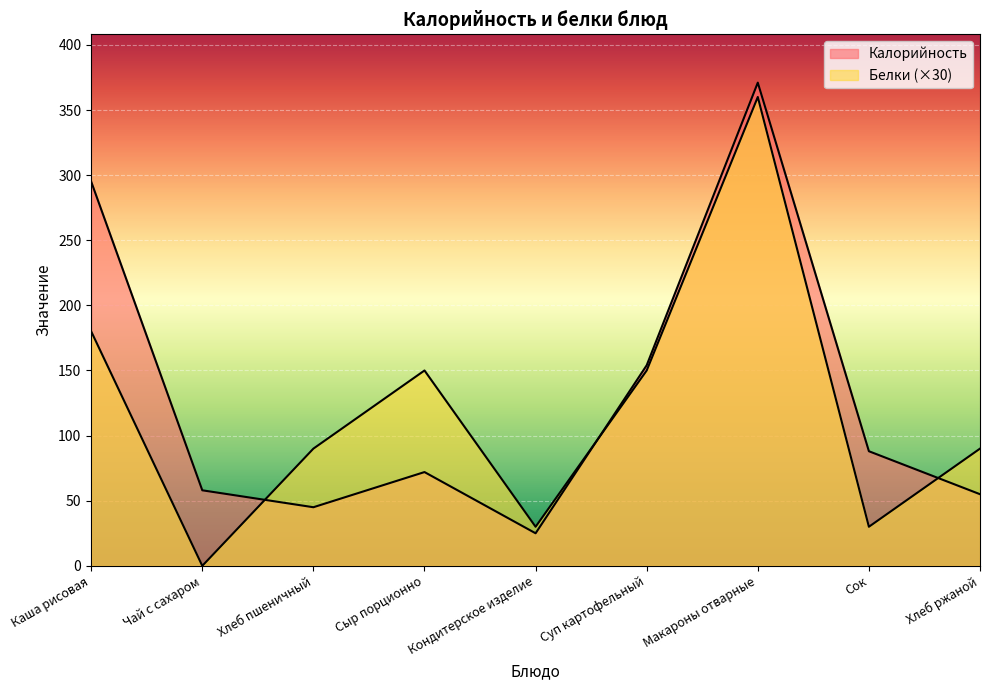

Reading left to right, what are all the values shown in this chart?

Калорийность: 295	58	45	72	25	154	371	88	55
Белки: 180	0	90	150	30	150	360	30	90